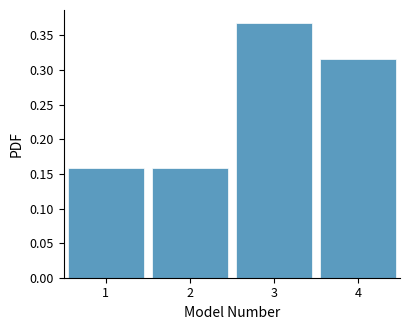

Reading left to right, list every bar in this chart as the range it spans on the x-axis followed by its height. The values are not printed on the chart, so give them approximately, as read against the axis.

0.5 to 1.5: 0.160
1.5 to 2.5: 0.160
2.5 to 3.5: 0.370
3.5 to 4.5: 0.315